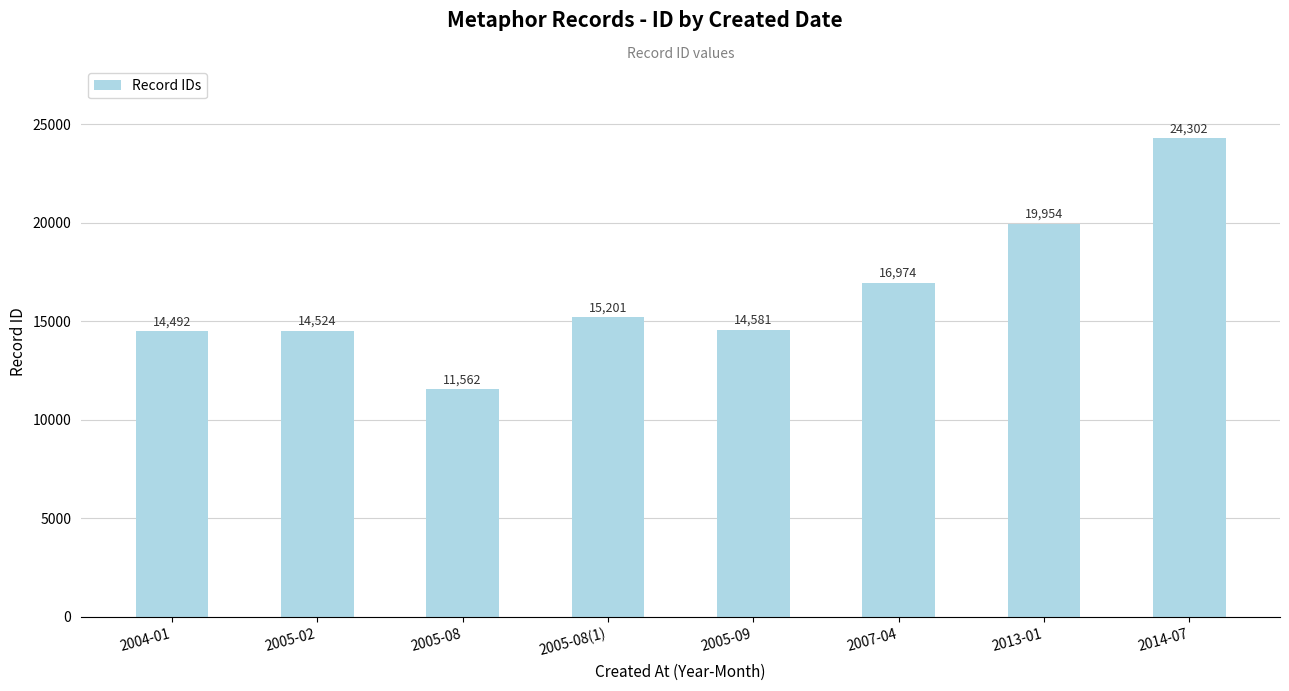

What is the label of the 7th bar from the right?

2005-02